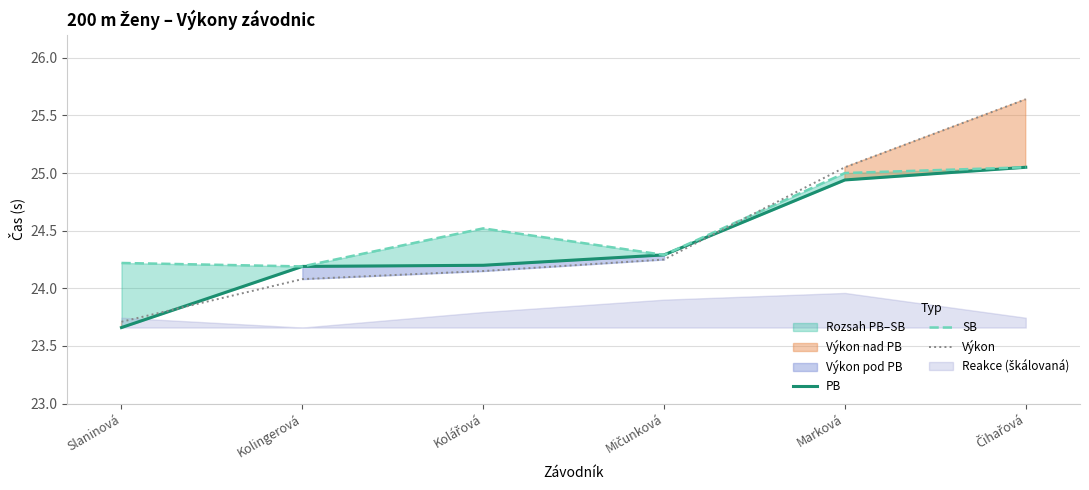

What is the average value of the PB series?

24.4